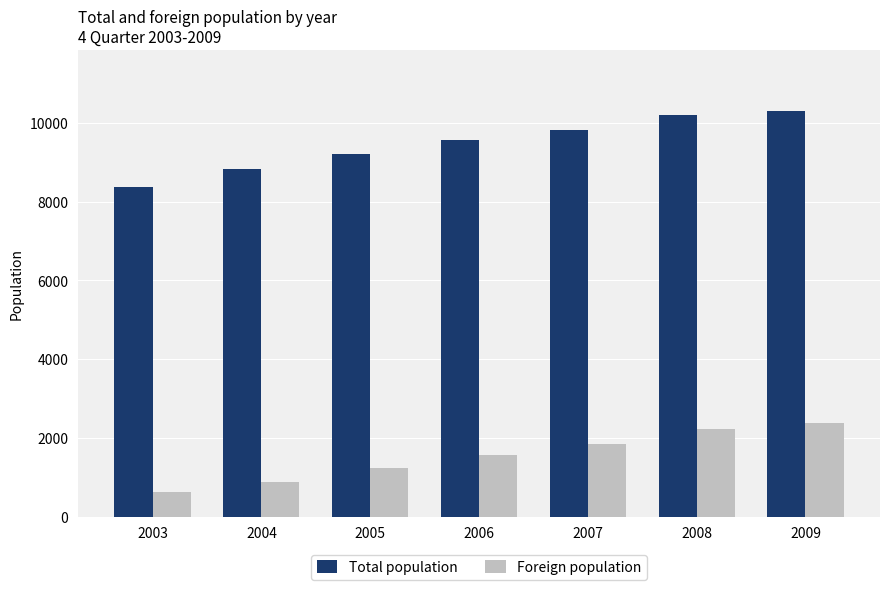

What is the value of the Foreign population bar at the 7th from the left?

2371